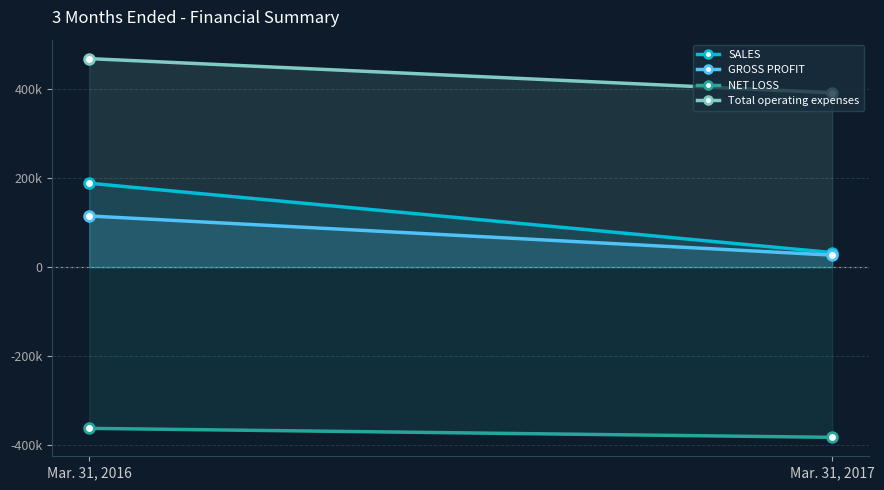

Where is GROSS PROFIT nearest to the value 70680?

Mar. 31, 2017